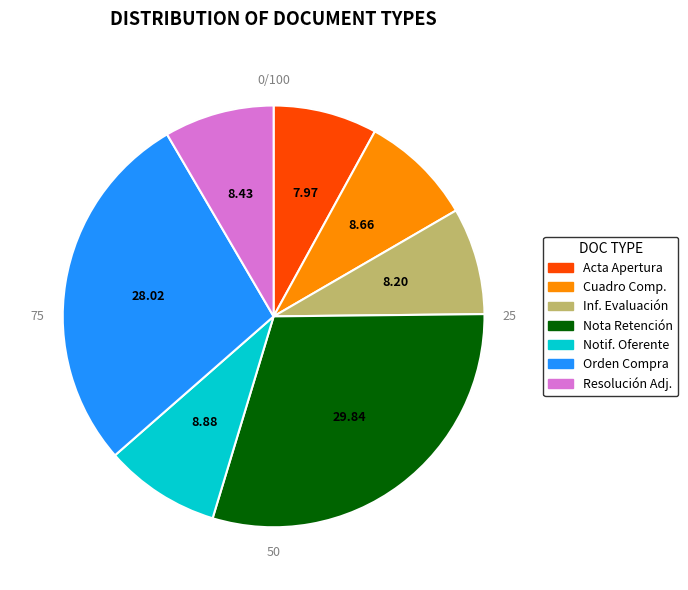

Does any single category account for the majority?

No